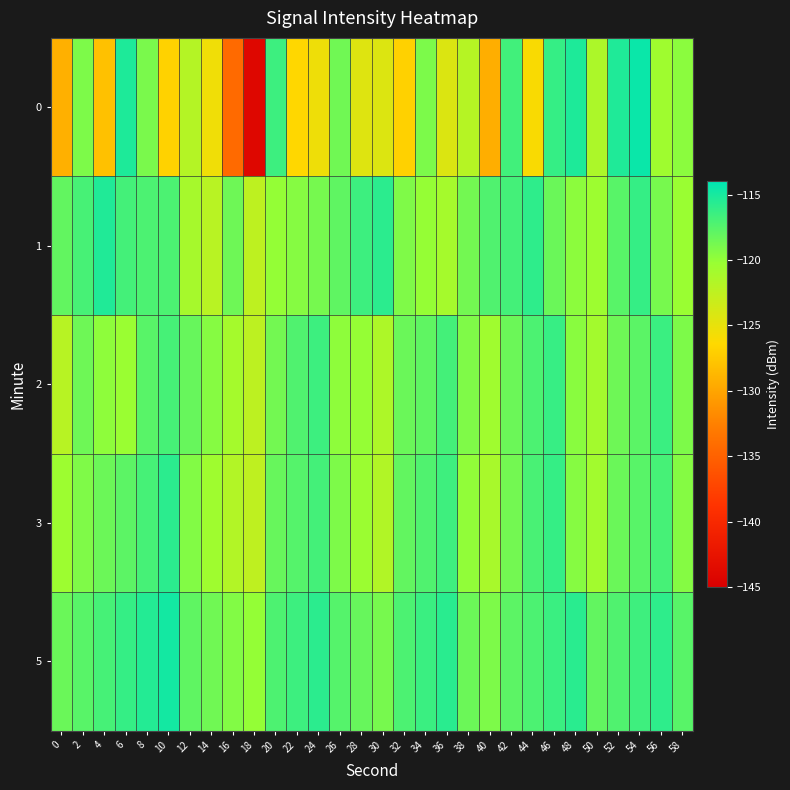

Rank the series by their maximum value, from lowest to highest.

2, 3, 1, 5, 0